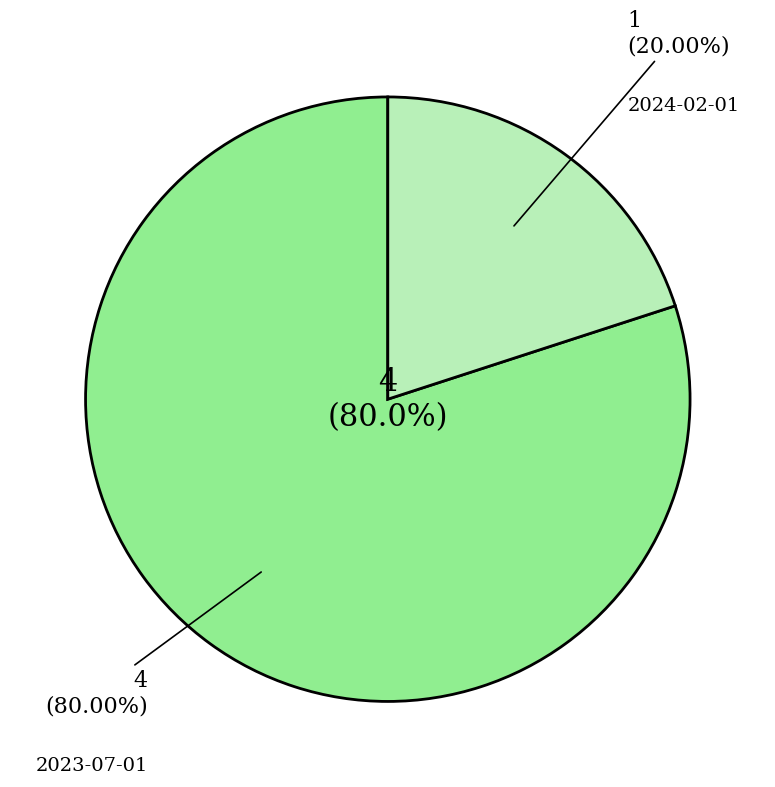

What percentage is the 2023-07-01 slice, to the nearest percent?

80%